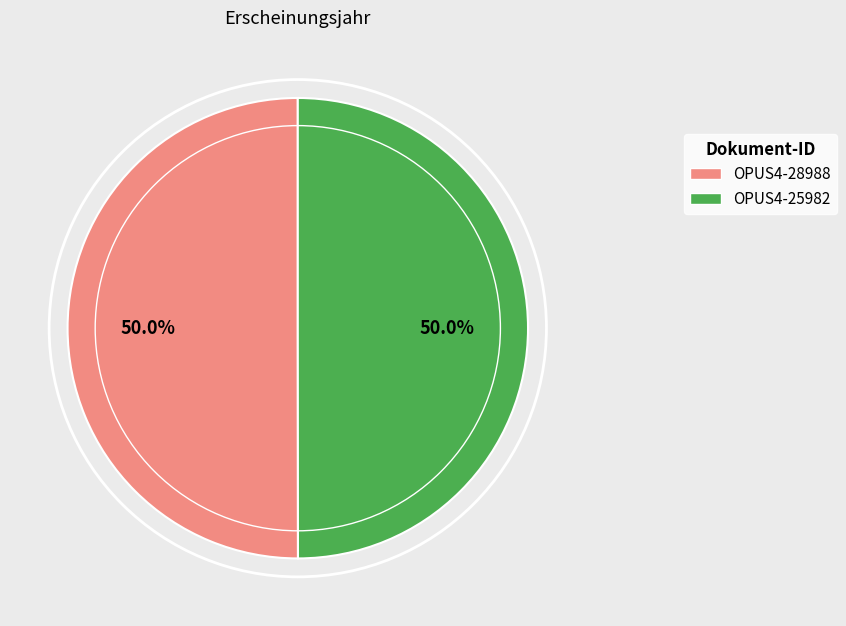

Approximately how many times larger is the value at OPUS4-25982 compared to OPUS4-28988?

1.0